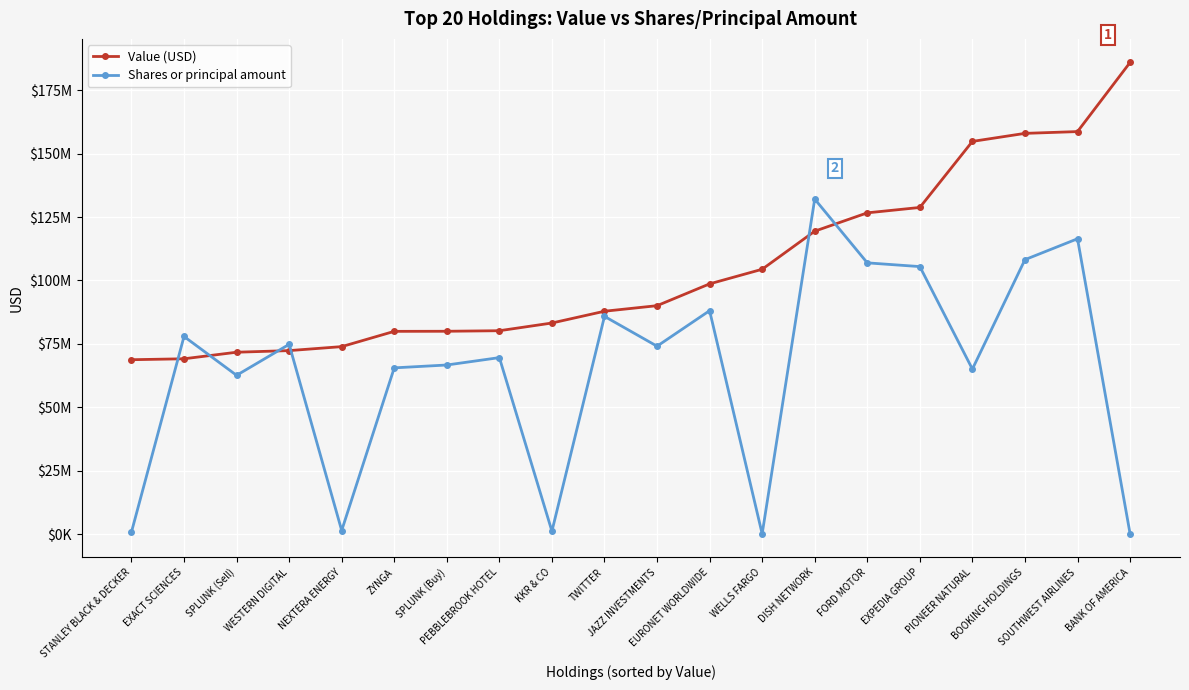

What position from the right is JAZZ INVESTMENTS?

10